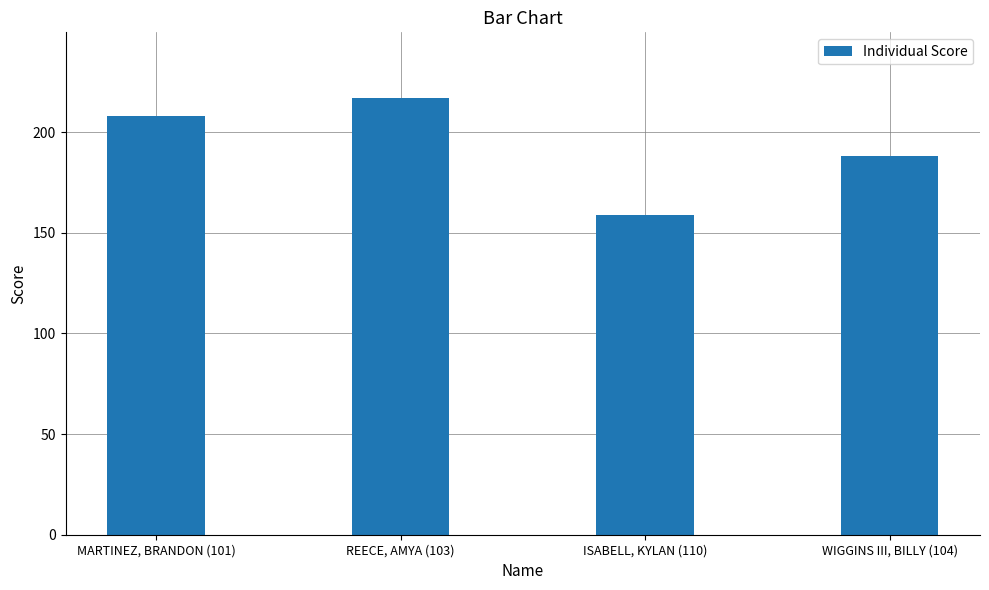

Reading left to right, transcribe all the data shown in this chart.

208	217	159	188